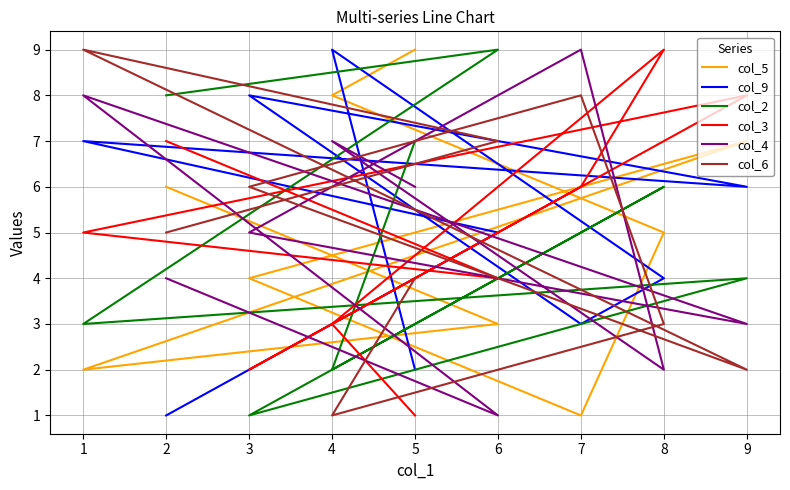

Which series has the widest spread of values?

col_5